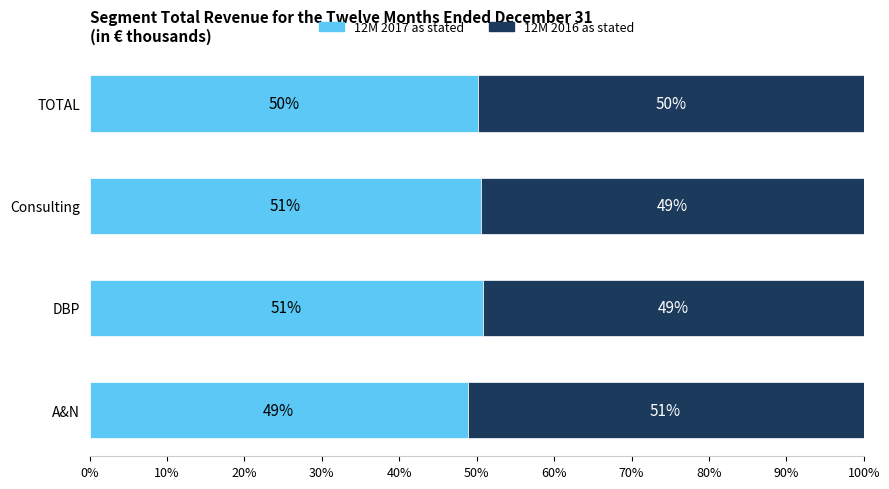

True or false: 12M 2017 as stated has a value of 32.9 at A&N.

False